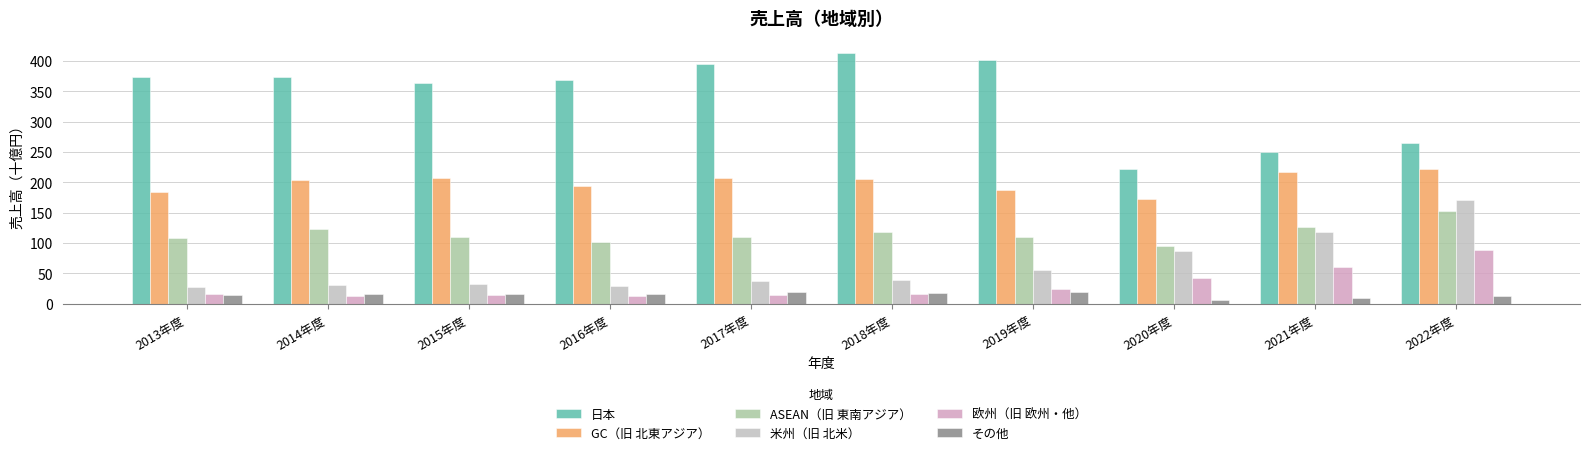

Where is 欧州（旧 欧州・他） nearest to the value 50330?

2020年度